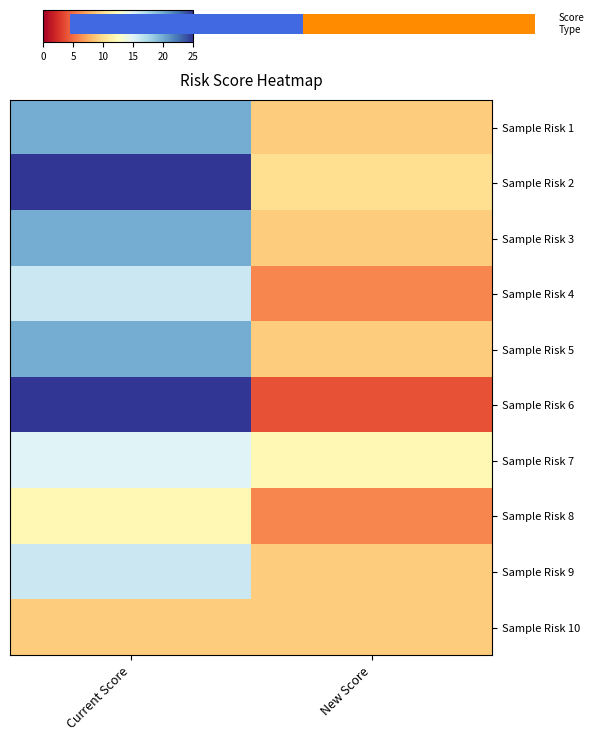

At New Score, list the series in order from largest to smallest.

Sample Risk 7, Sample Risk 2, Sample Risk 1, Sample Risk 3, Sample Risk 5, Sample Risk 9, Sample Risk 10, Sample Risk 4, Sample Risk 8, Sample Risk 6